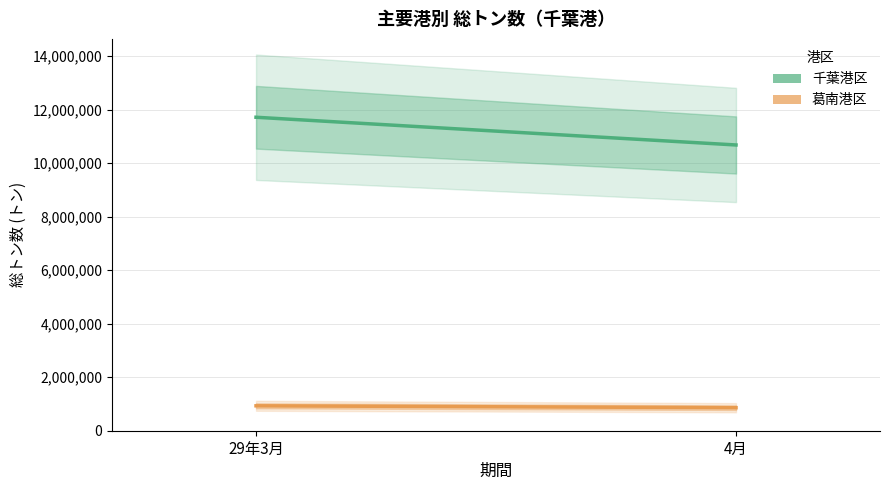

Rank the series by their average value, from highest to lowest.

千葉港区, 葛南港区